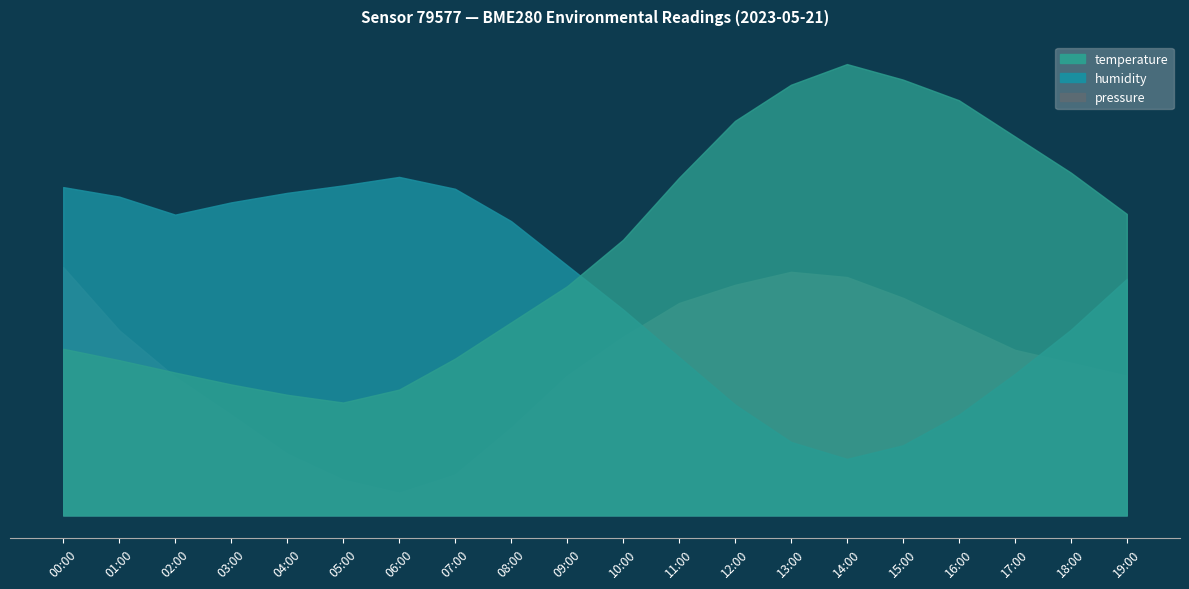

True or false: temperature has more than 1 points higher than both neighbors.

False